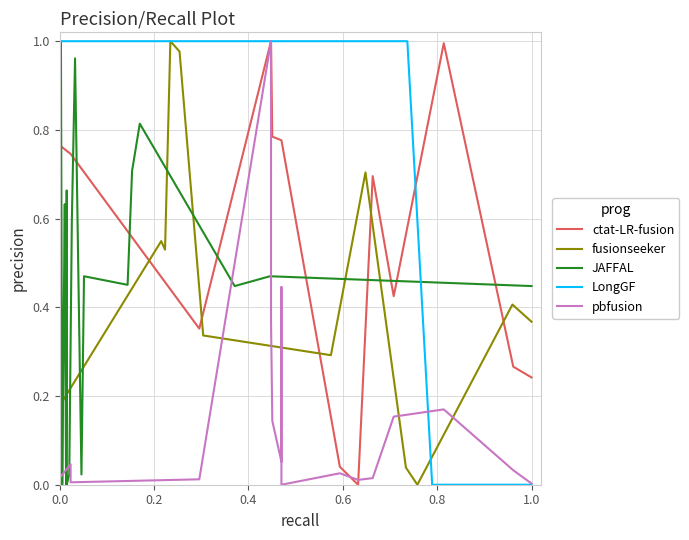

How many interior local peaks does the JAFFAL series have?

7